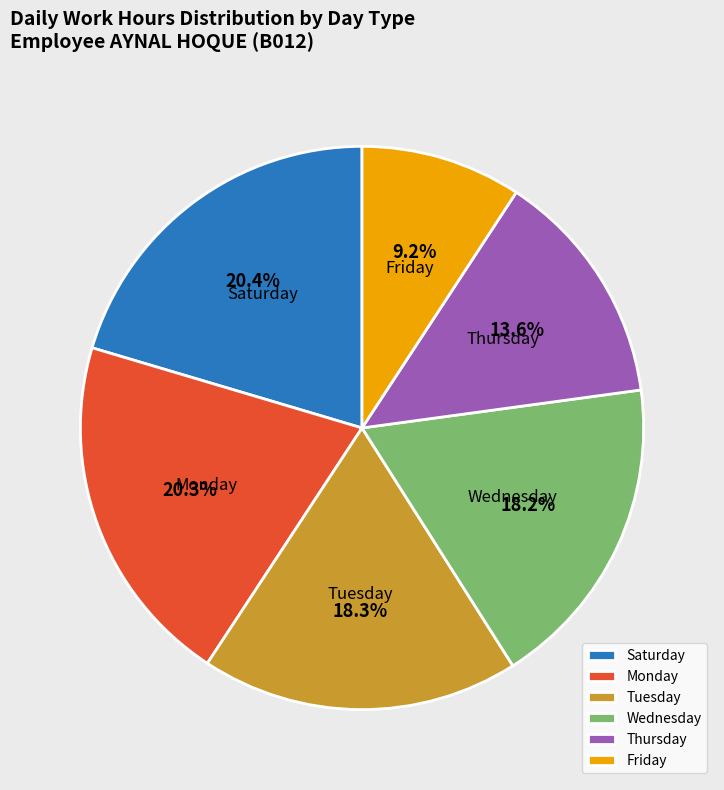

Does any single category account for the majority?

No